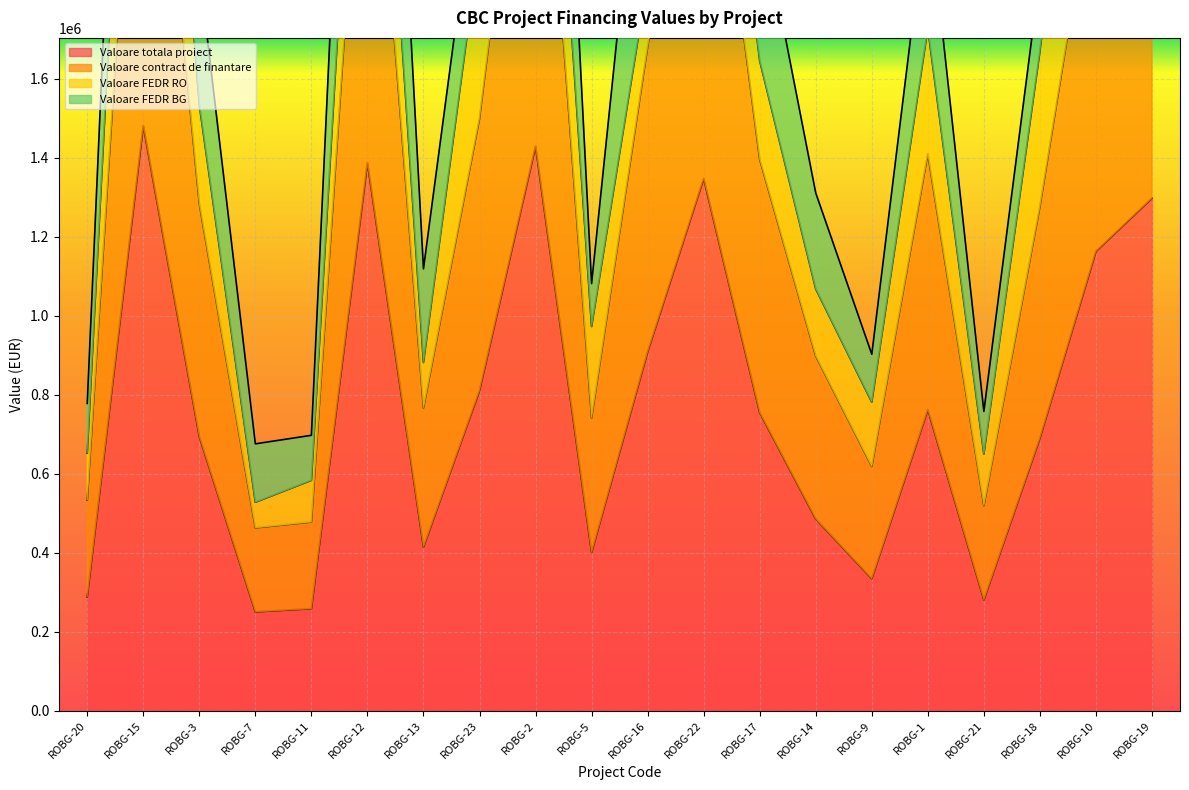

What is the minimum value for Valoare totala proiect?

250198.8